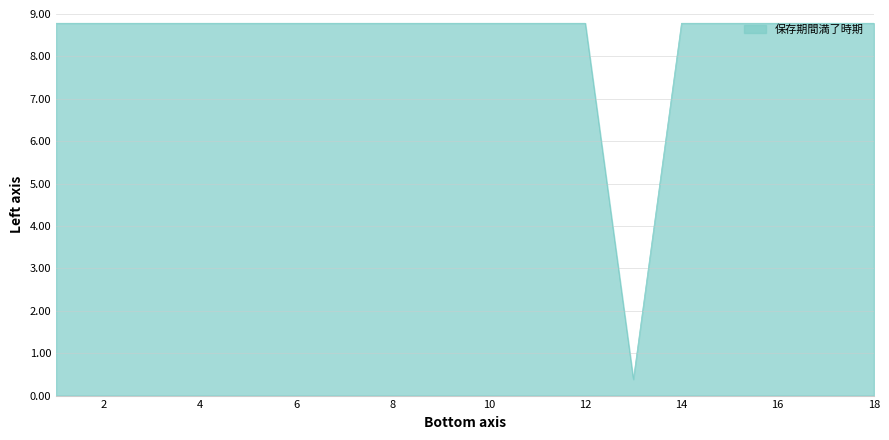

What is the difference between the maximum and minimum values?

8.4